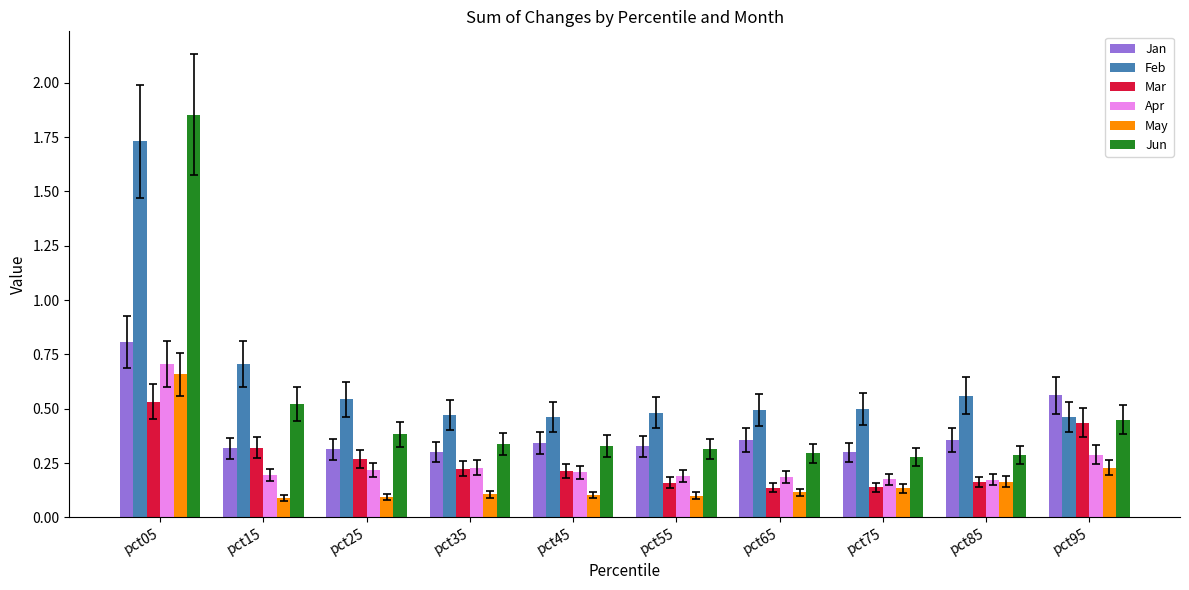

What is the total value across all series at pct05?

6.3